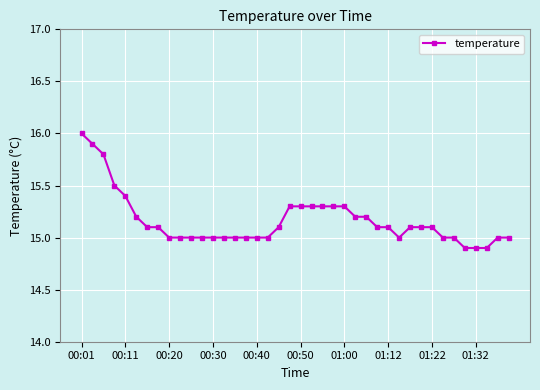

What is the value of the 21st point from the left?

15.3